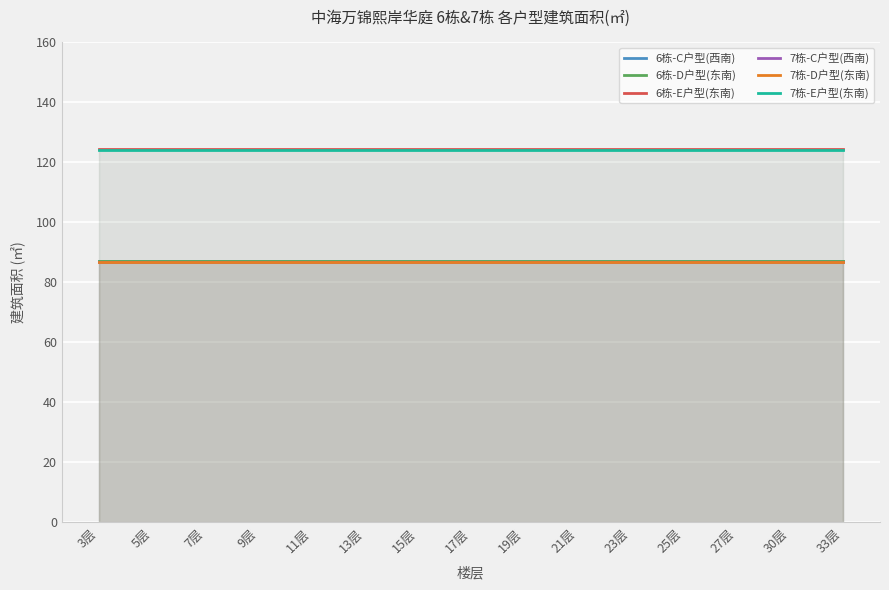

What is the label of the 6th point from the right?

21层